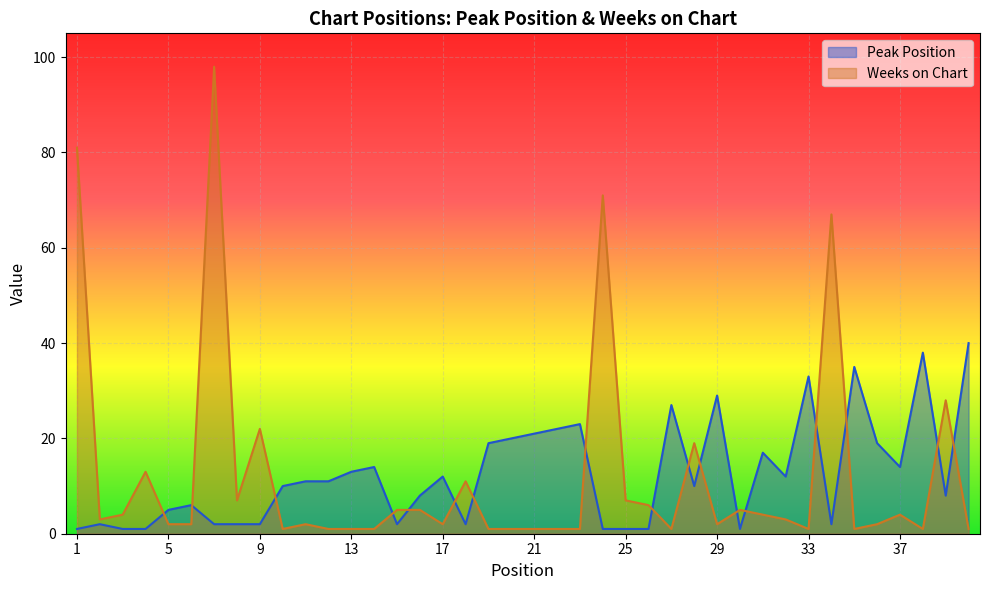

At which label does Peak Position first exceed 11?

13